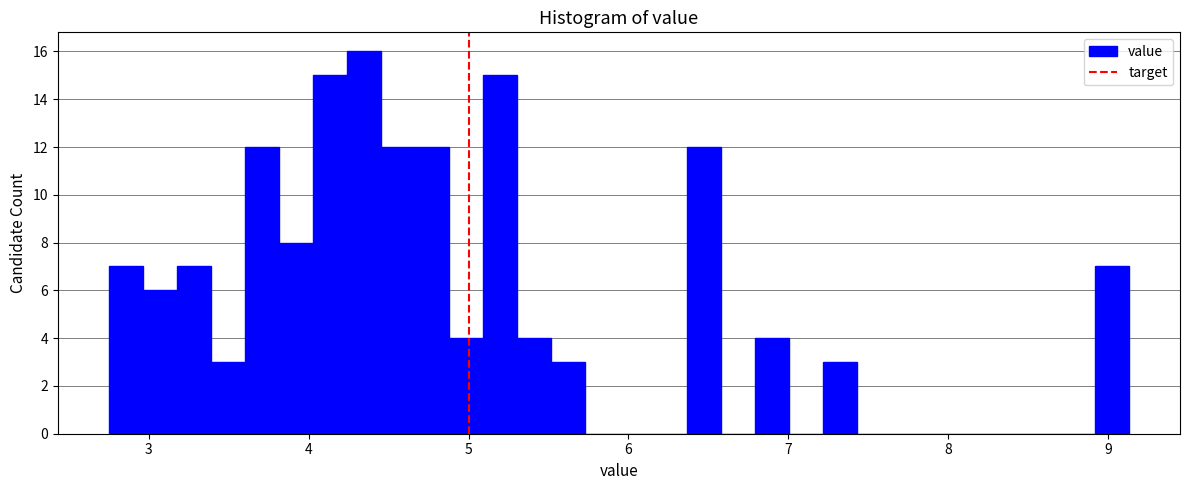

Around what value on the x-axis is the tallest bar? Give the approximate position of its centre, as read against the axis.

4.3